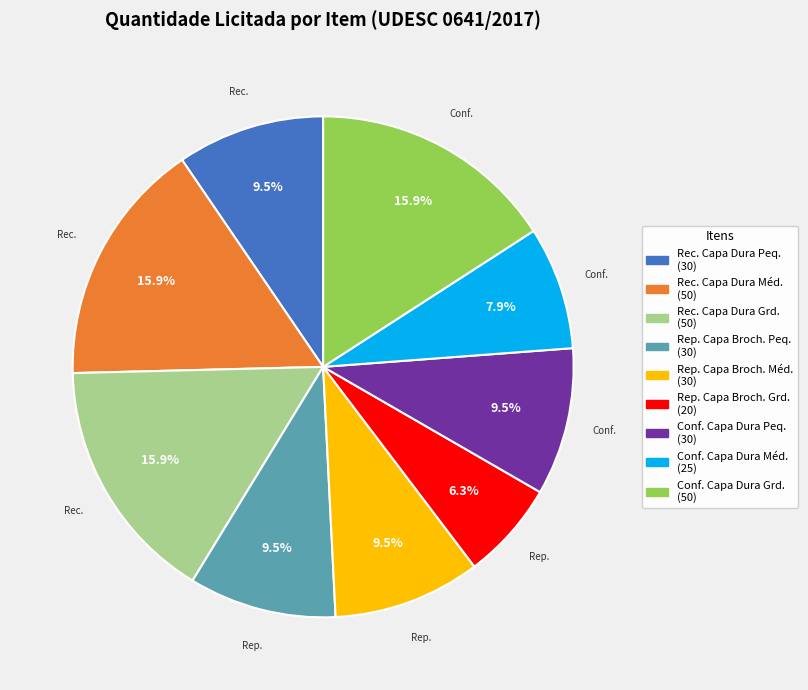

Does any single category account for the majority?

No